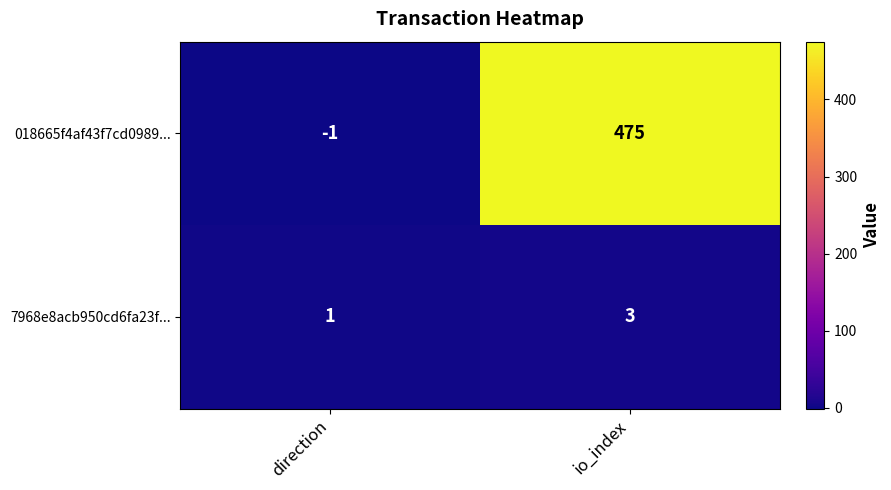

What is the approximate value of 7968e8acb950cd6fa23f... at io_index?

3